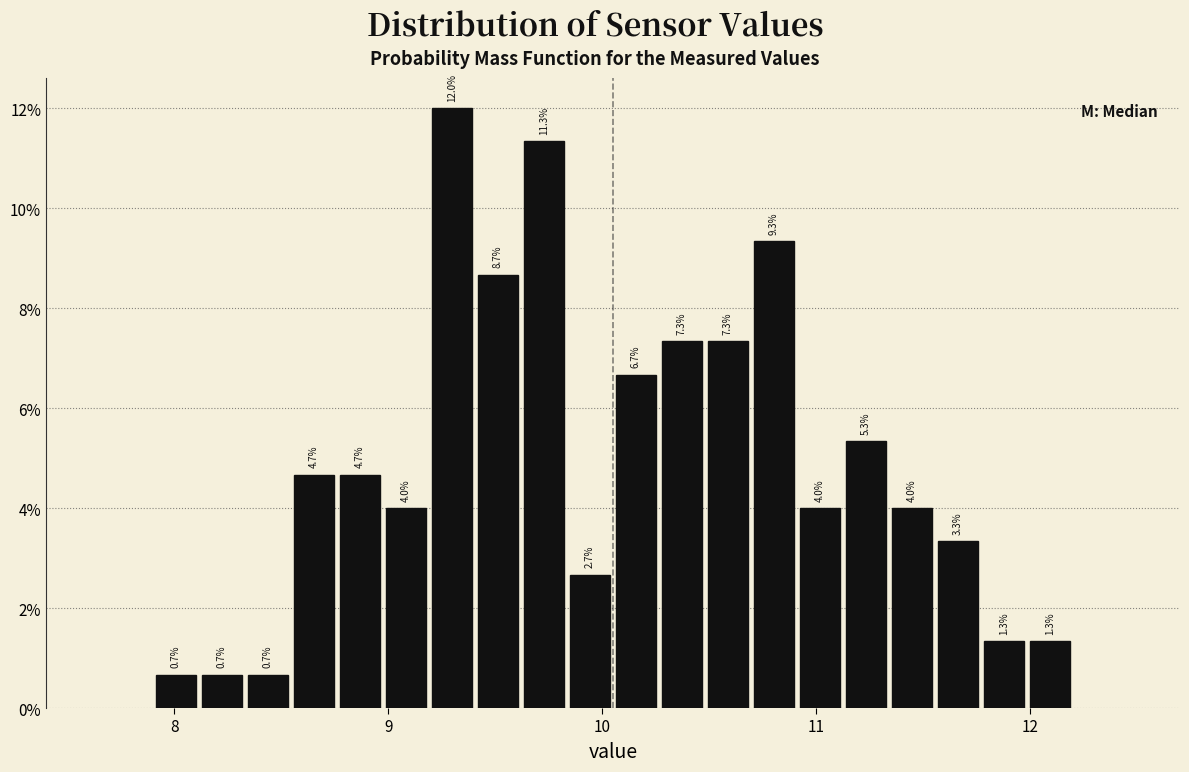

Read against the x-axis, roughly where is the centre of the tallest bar?

9.3